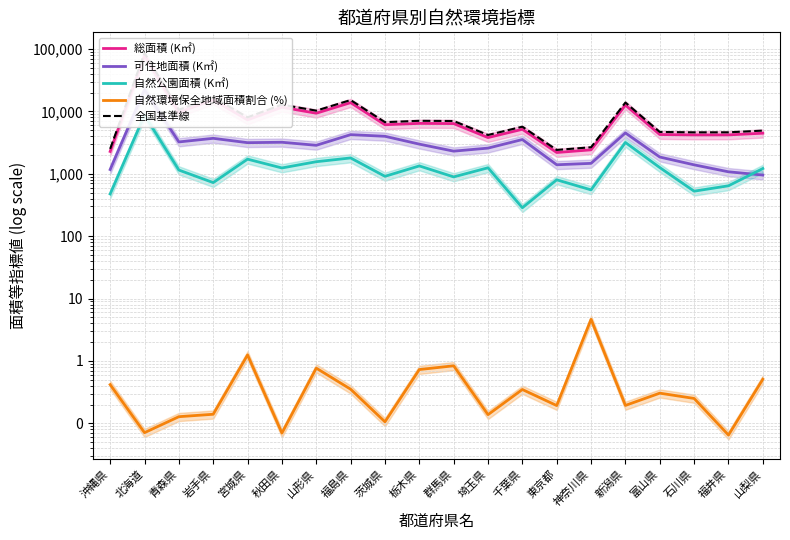

What is the difference between the highest and lowest values at 福井県?

4608.8